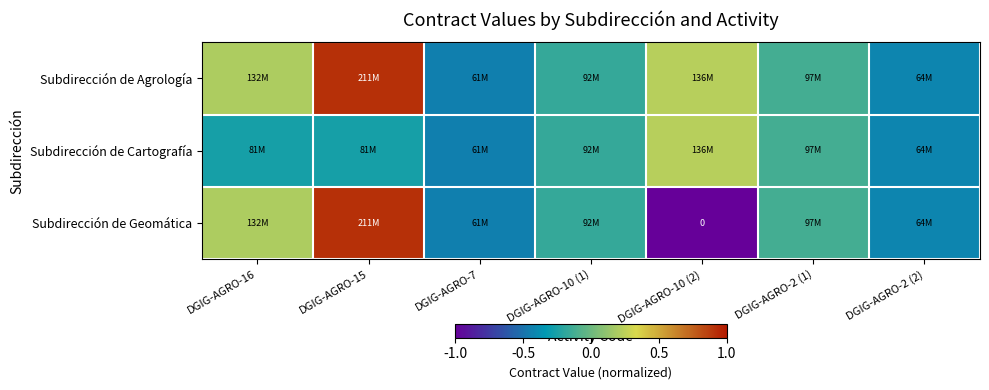

True or false: Subdirección de Geomática has a value of 0.1 at DGIG-AGRO-16.

False